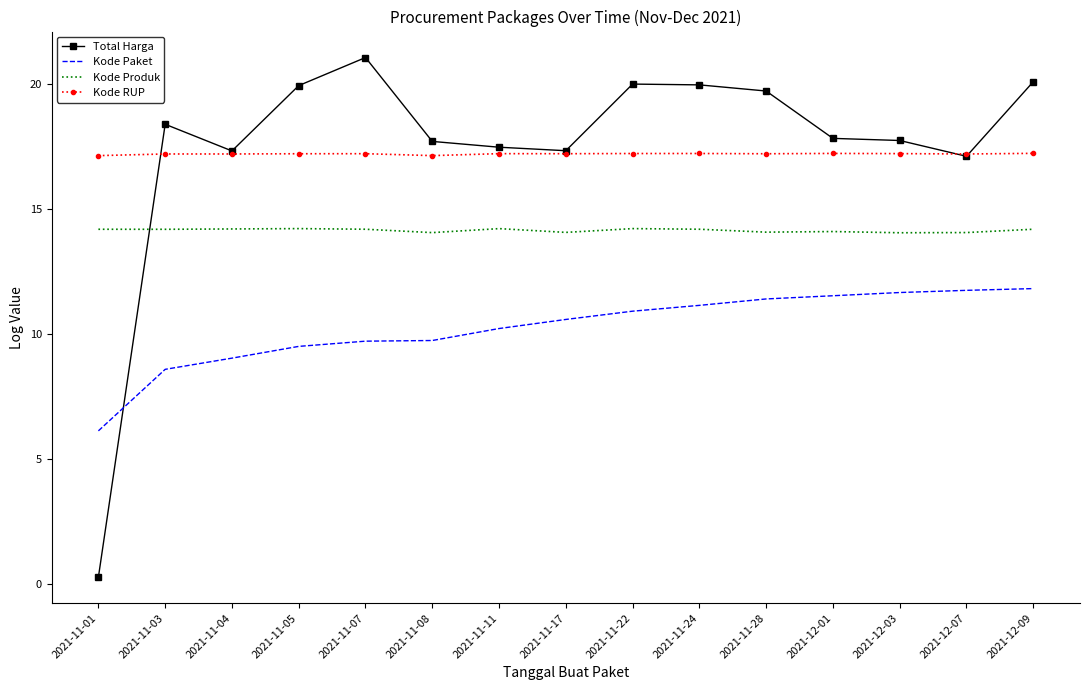

How many distinct data groups are displayed?

4